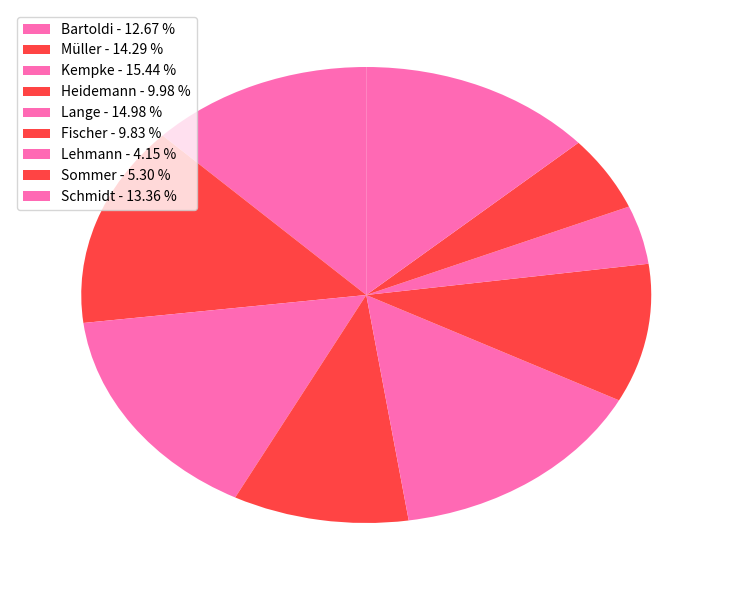

True or false: Fischer accounts for 10% of the total.

True